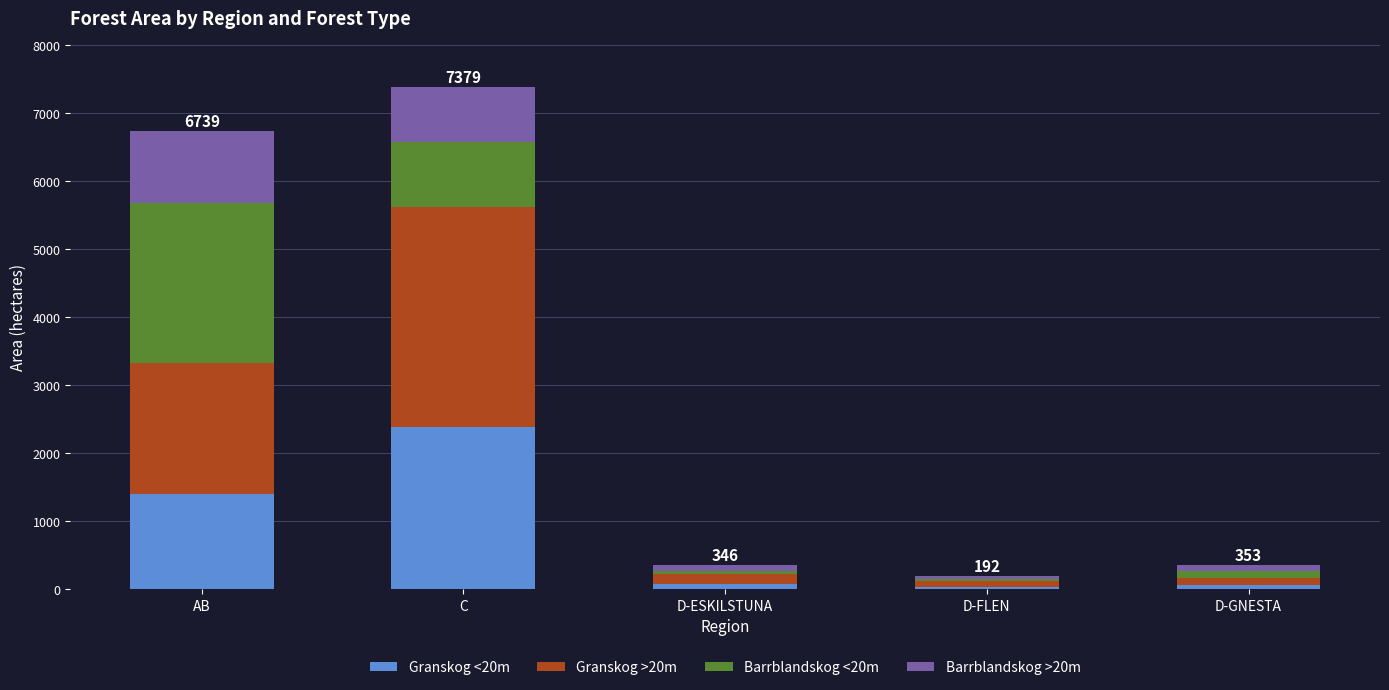

What is the difference between the second highest and minimum values in the Granskog <20m series?

1366.1